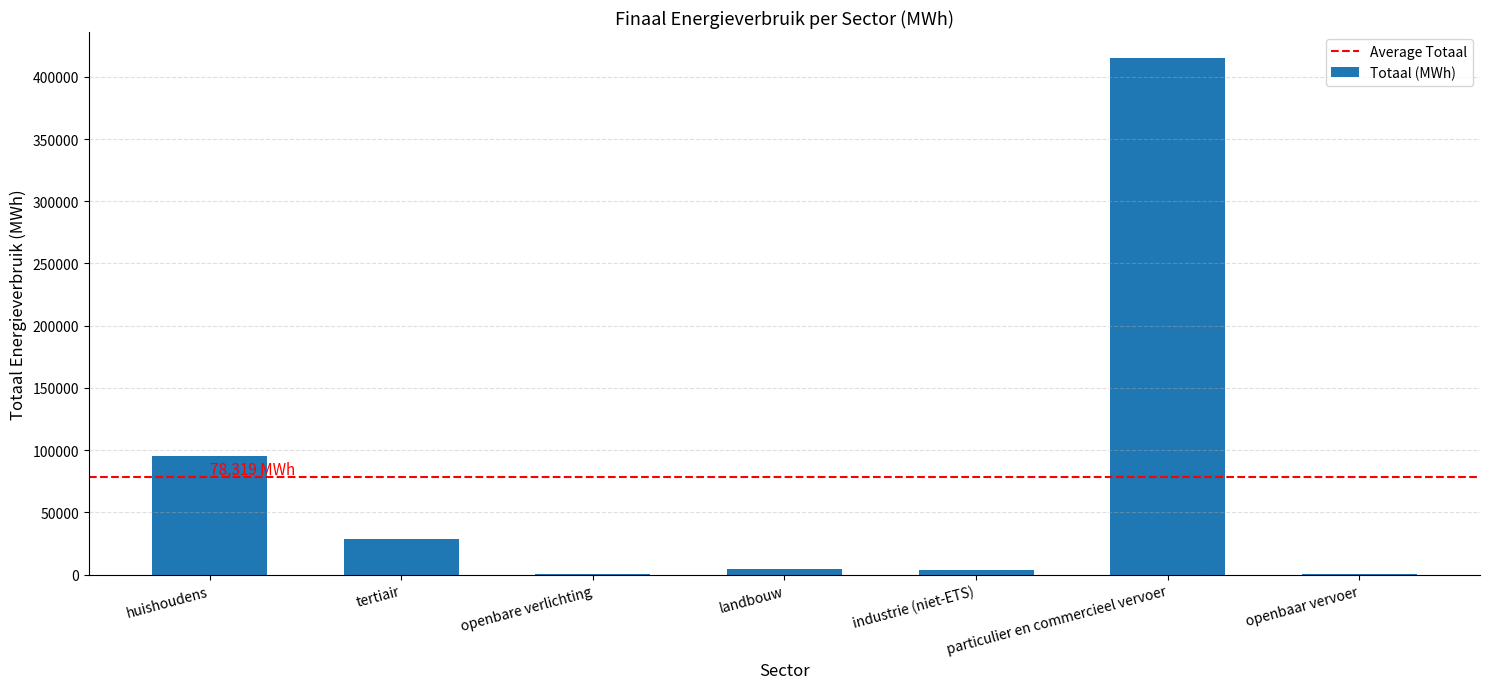

What is the approximate value at tertiair?

28349.4